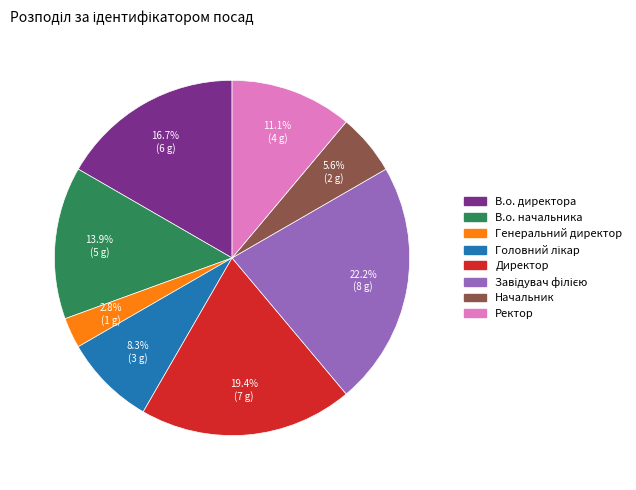

Does Генеральний директор account for over 50% of the chart?

No